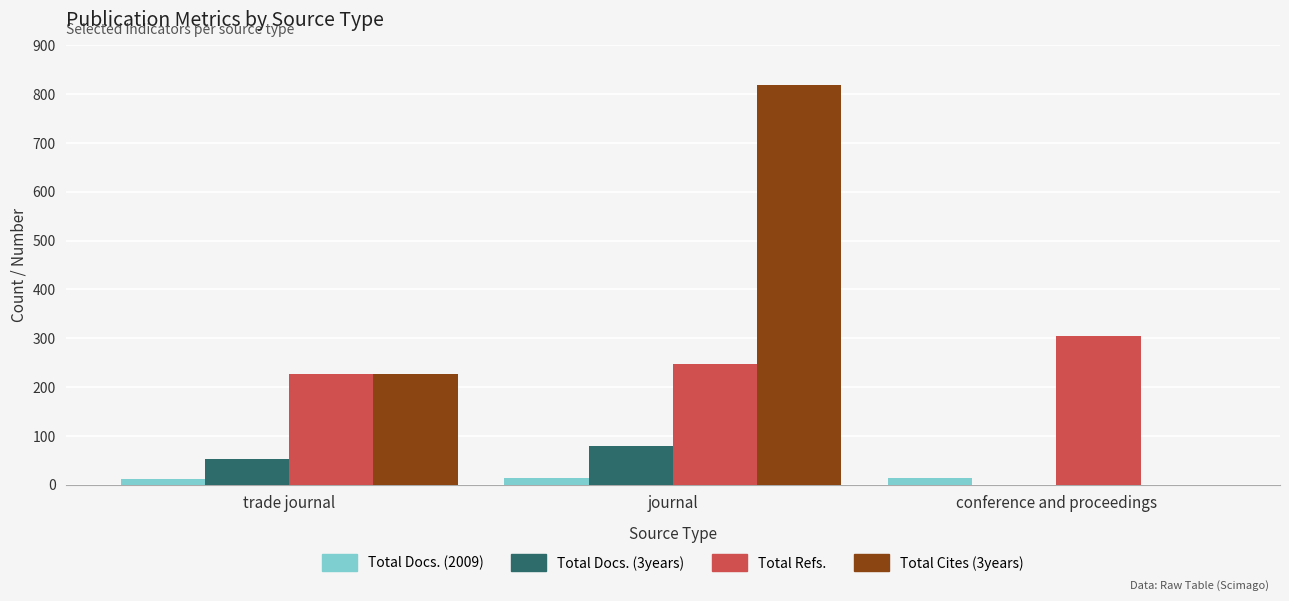

Is the value of Total Docs. (2009) at journal greater than the value of Total Refs. at trade journal?

No